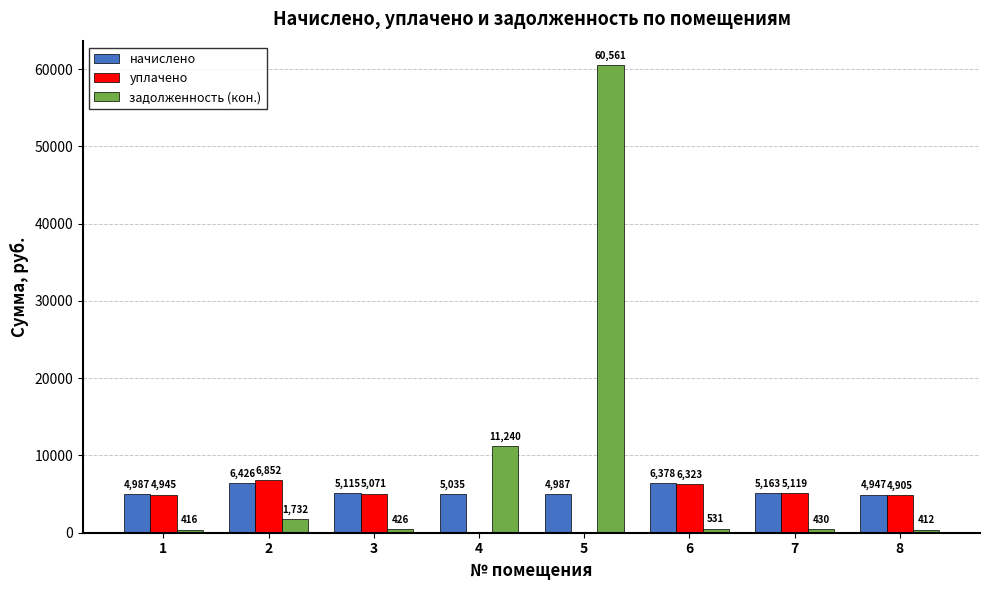

How many groups of bars are there?

8